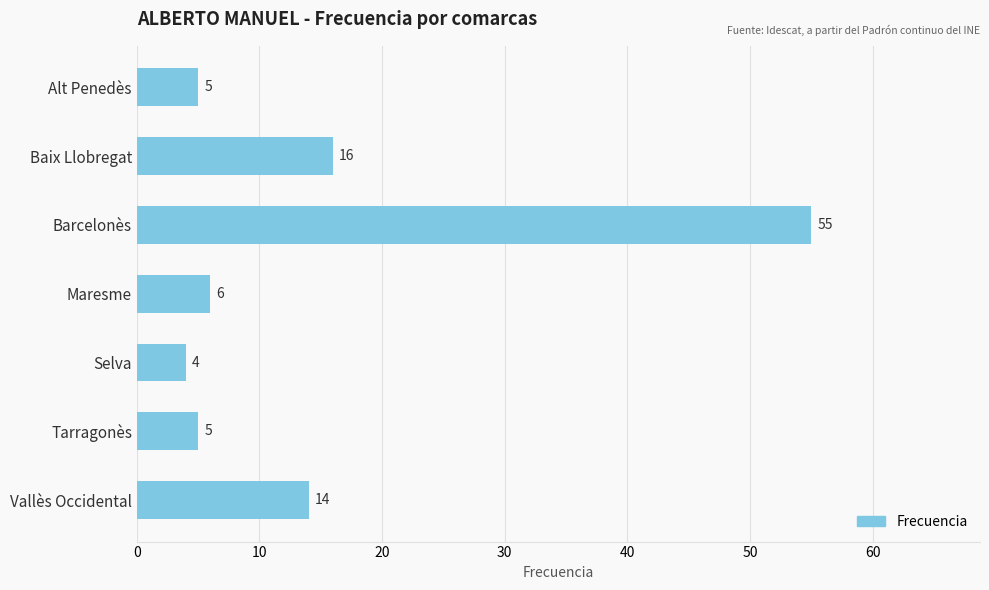

Reading top to bottom, transcribe all the data shown in this chart.

5	16	55	6	4	5	14